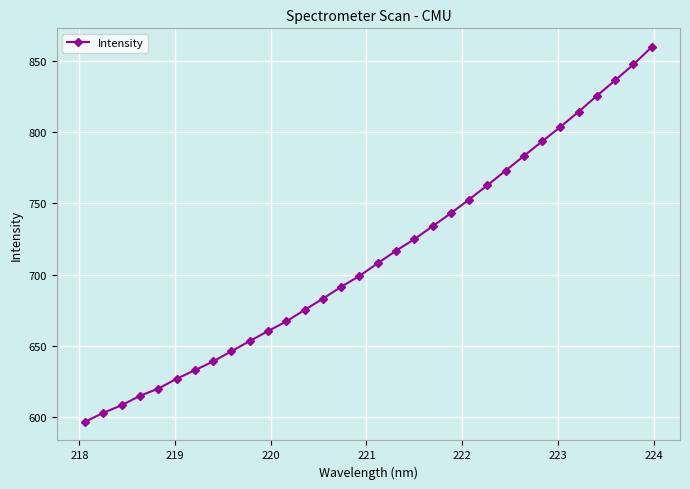

What is the difference between the maximum and minimum values?

262.7